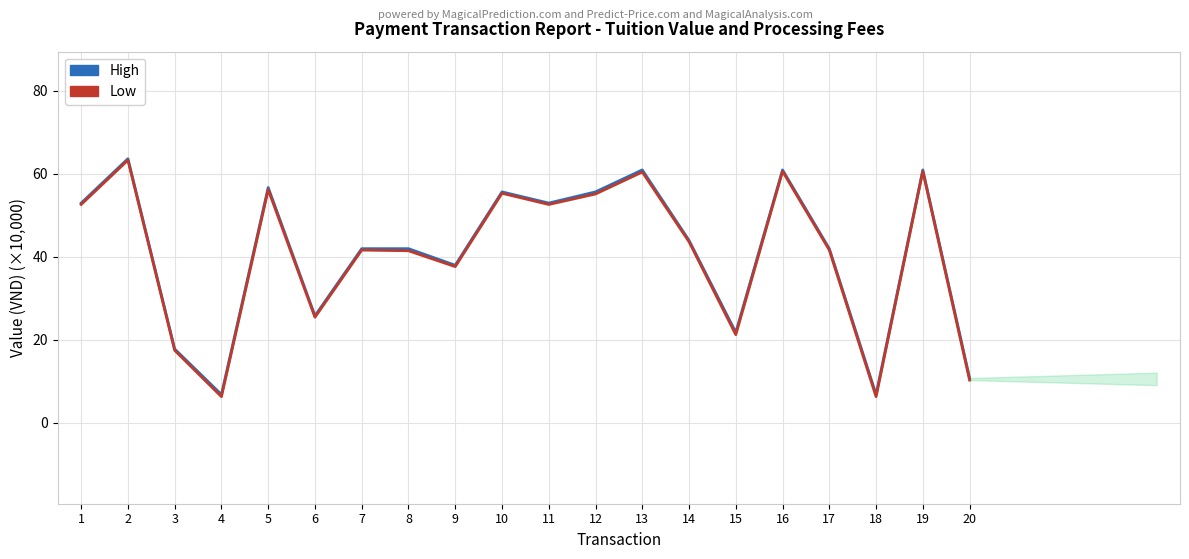

Rank the categories by Low value from highest to lowest.

2, 16, 19, 13, 5, 10, 12, 1, 11, 14, 7, 17, 8, 9, 6, 15, 3, 20, 4, 18